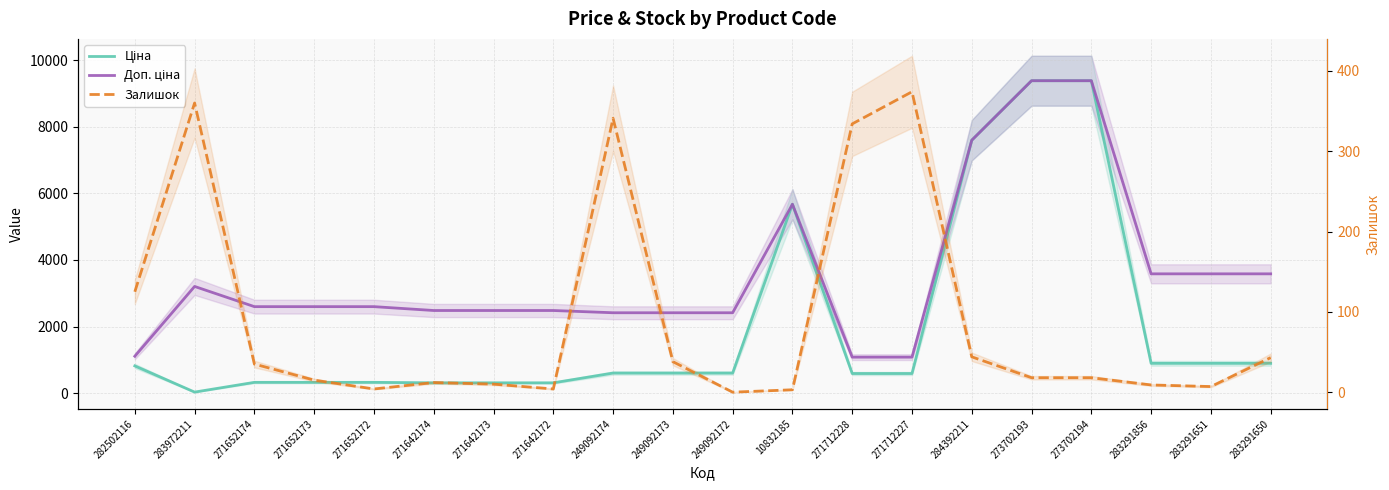

Rank the series by their maximum value, from lowest to highest.

Залишок, Ціна, Доп. ціна